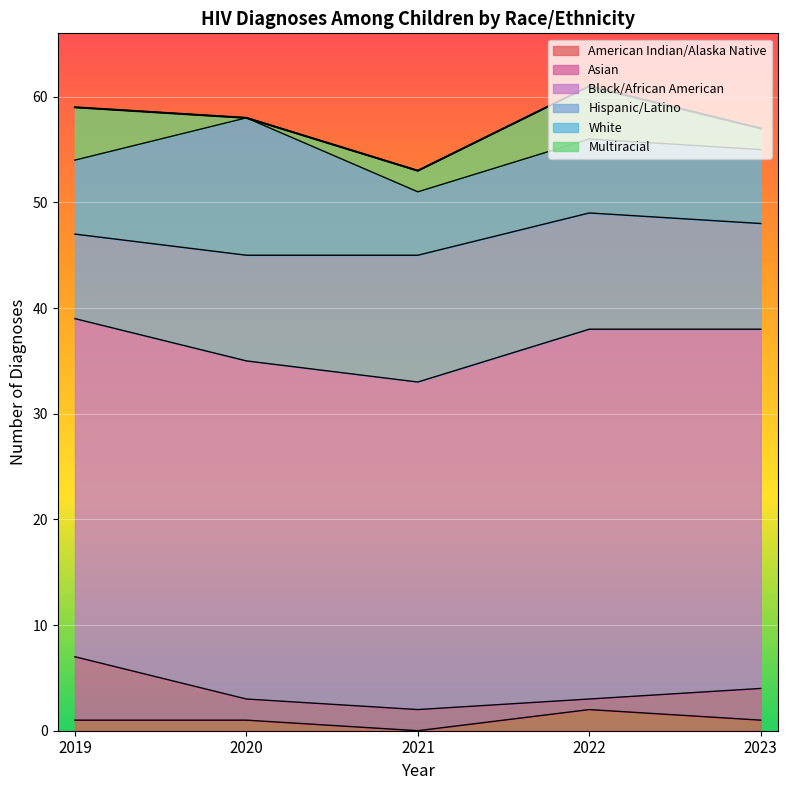

Rank the series by their maximum value, from highest to lowest.

Black/African American, White, Hispanic/Latino, Asian, Multiracial, American Indian/Alaska Native